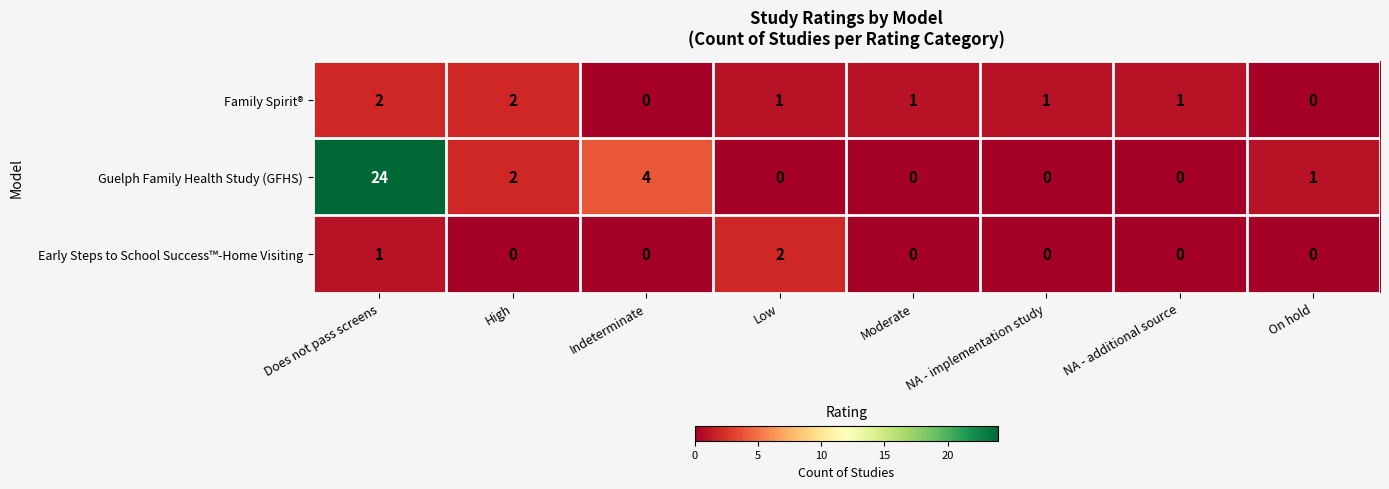

Count the number of data series in this chart.

3